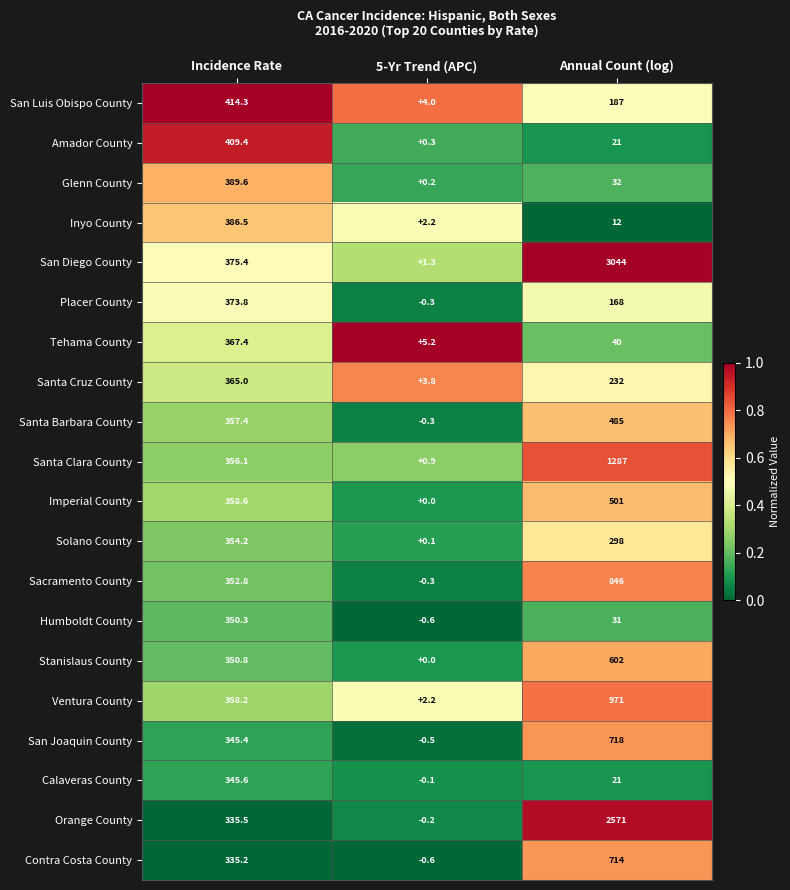

Count the number of data series in this chart.

20